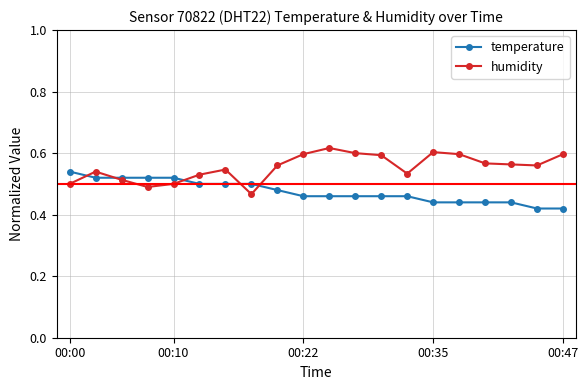

At how many categories does at least one series exceed 0?

20